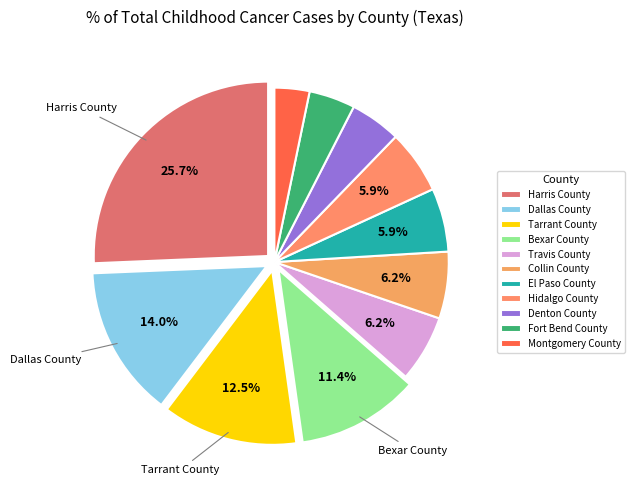

Is it true that Bexar County is 4% of the pie?

False